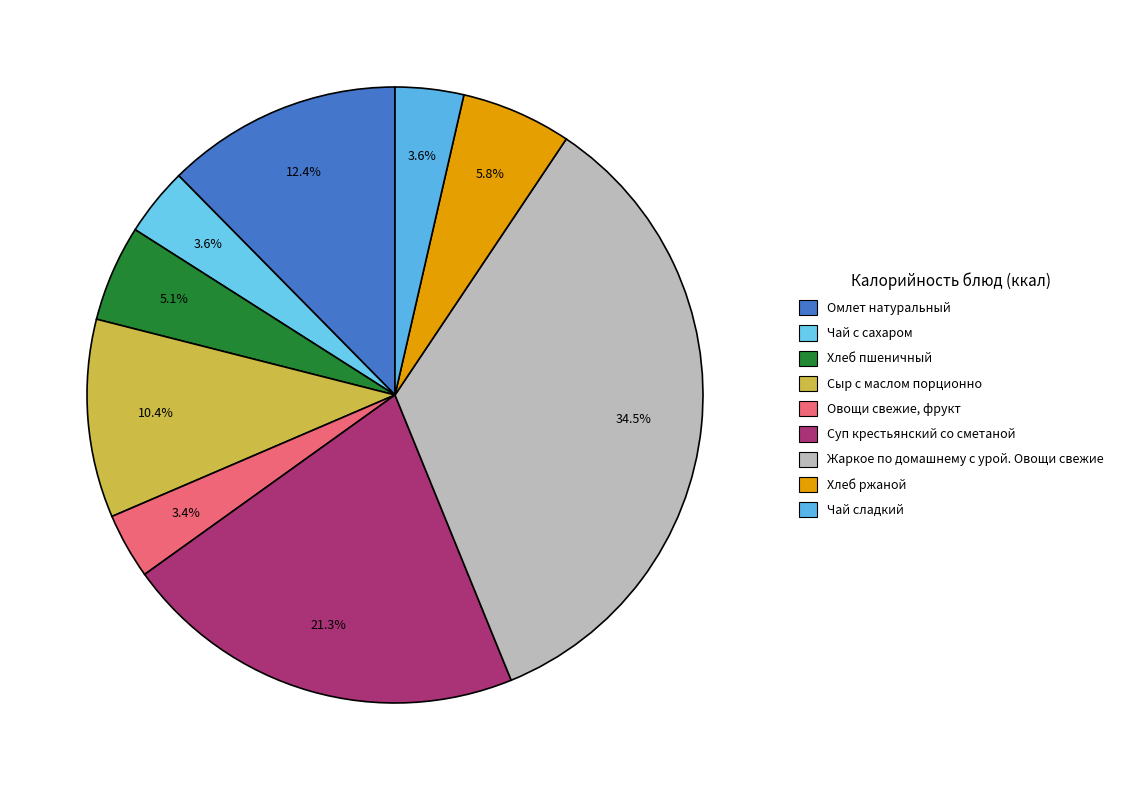

How many segments does this pie chart have?

9